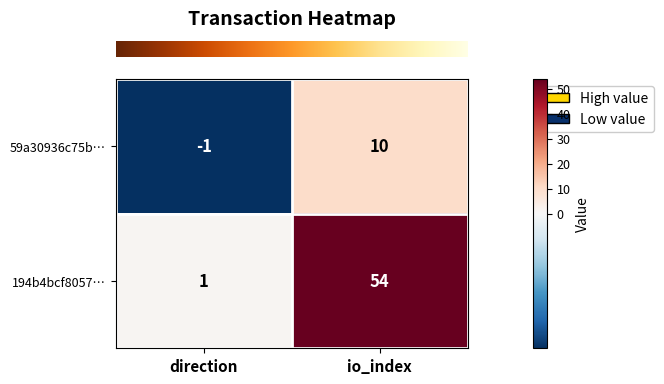

Rank the series by their maximum value, from lowest to highest.

59a30936c75b…, 194b4bcf8057…